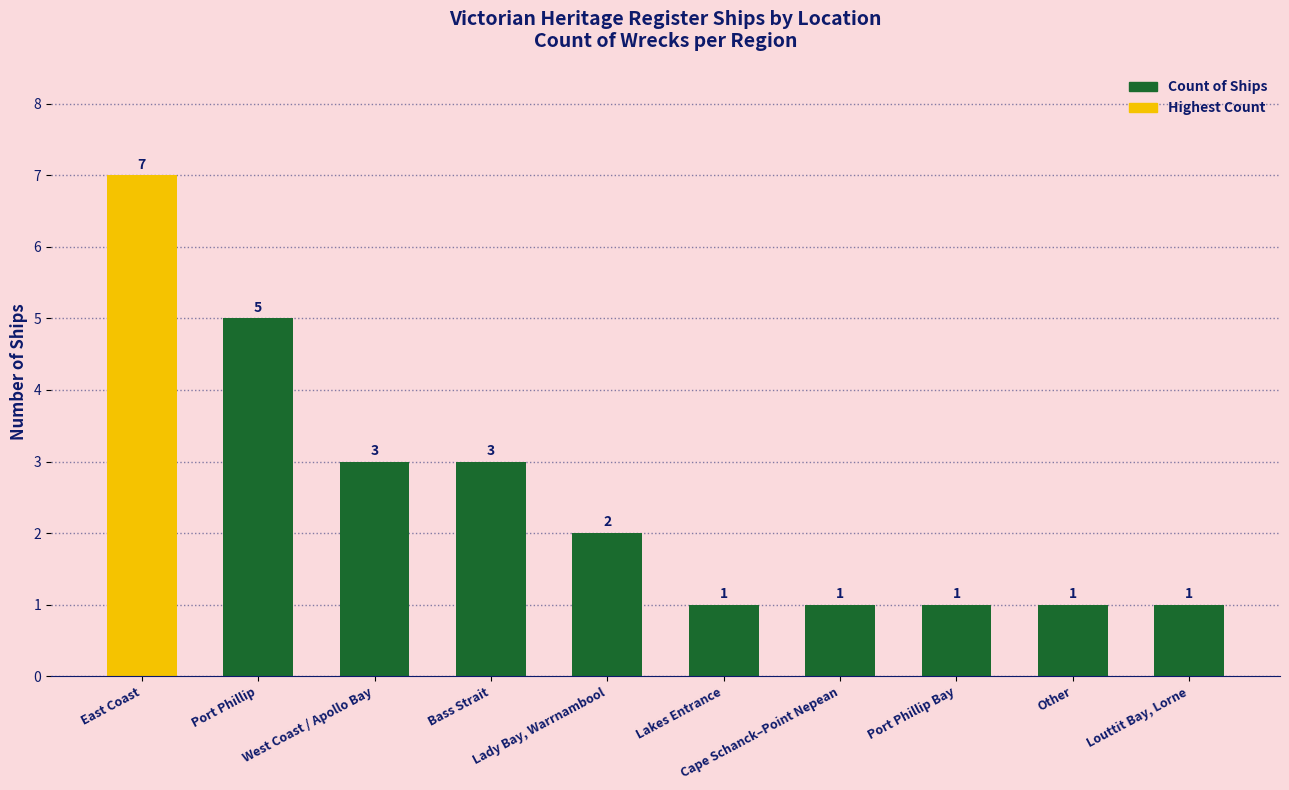

What is the sum of all values?

25